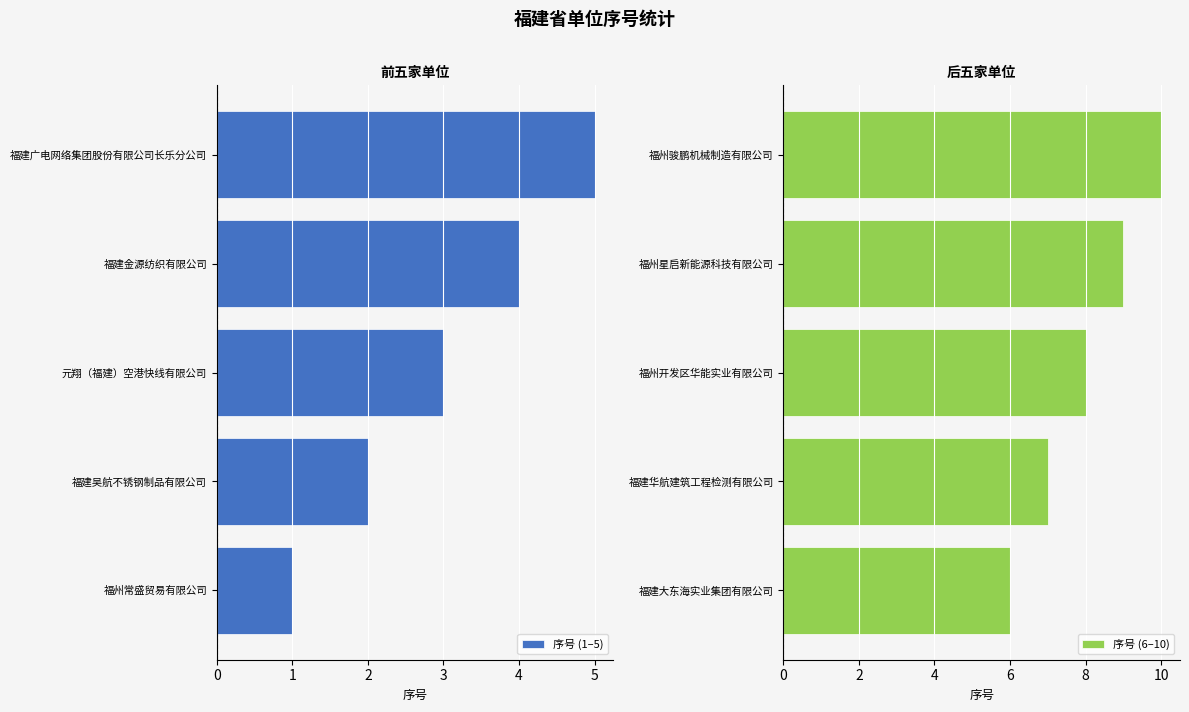

At which label does 序号 (1–5) reach its peak?

福建广电网络集团股份有限公司长乐分公司